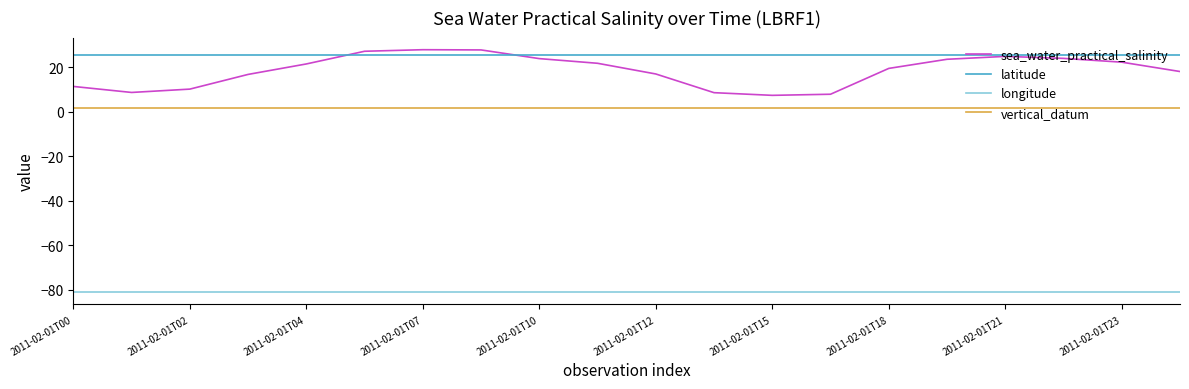

True or false: latitude and vertical_datum cross at least once.

False